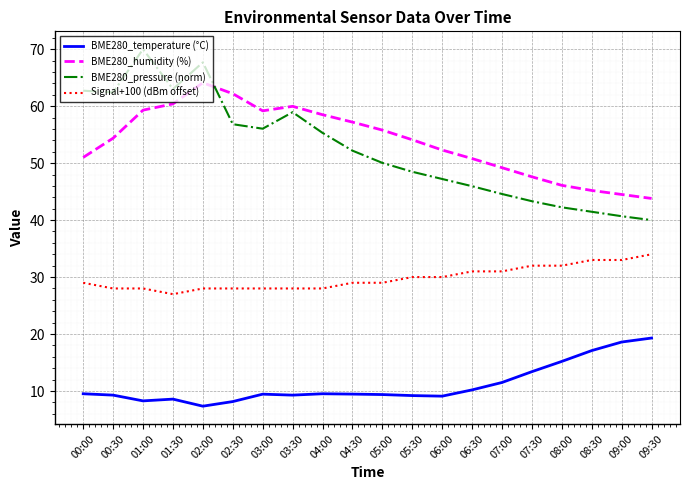

What is the smallest value displayed?

7.3